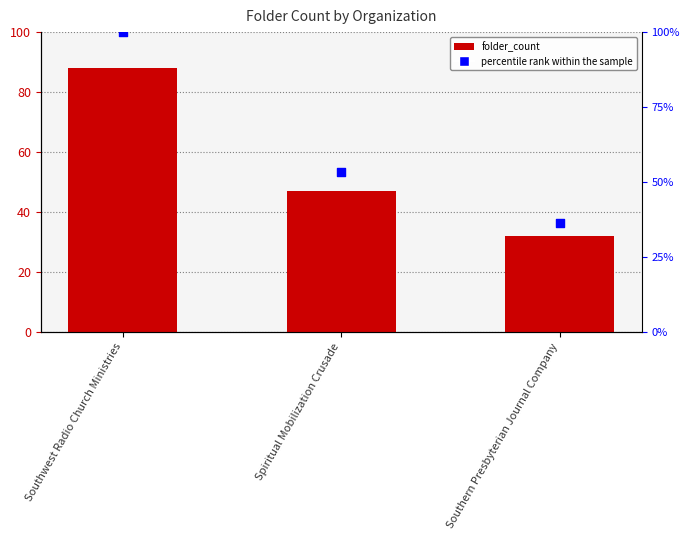

Which series has the widest spread of Y values?

percentile rank within the sample